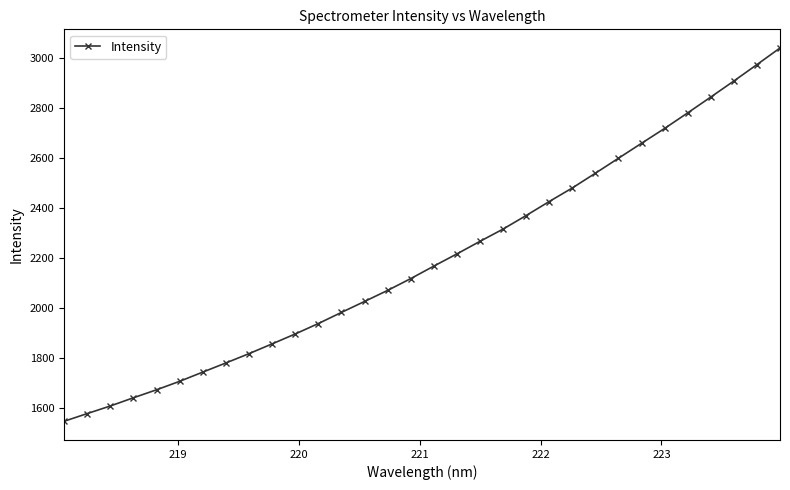

What is the value of the 19th point from the left?

2267.0